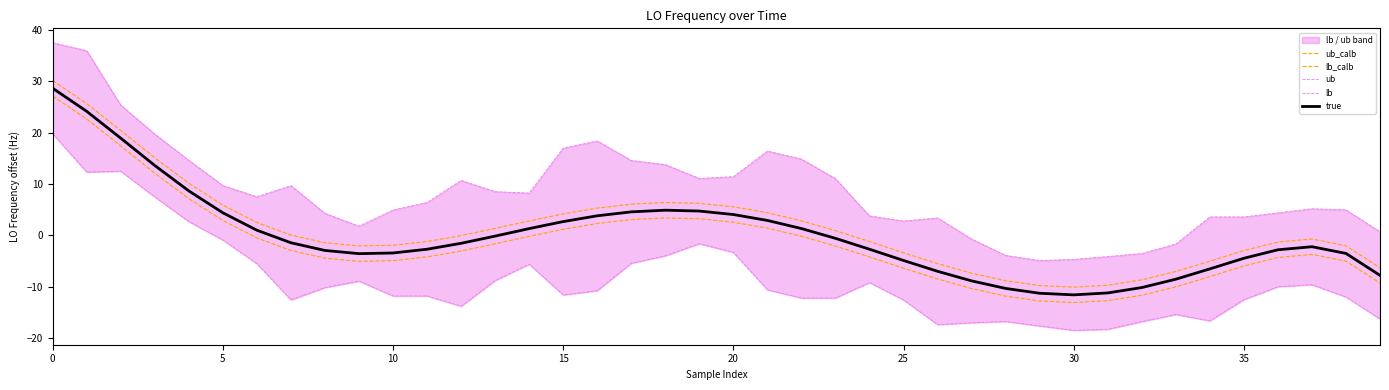

What is the label of the 20th point from the right?

20